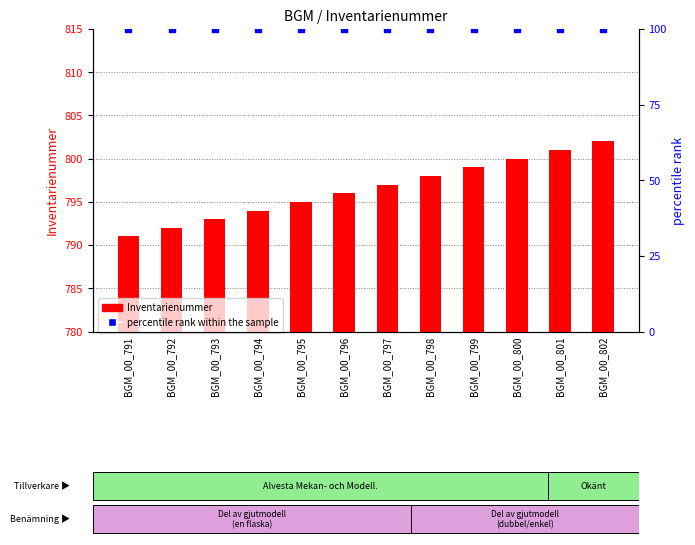

At which category is the sum across all series the highest?

BGM_00_802